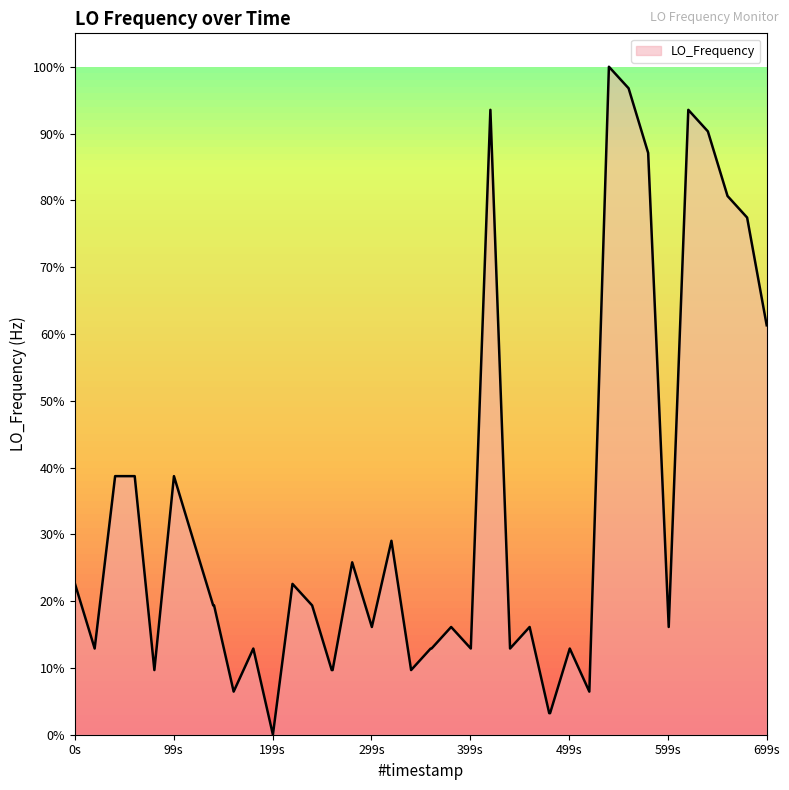

What is the maximum value shown in the chart?

100.0